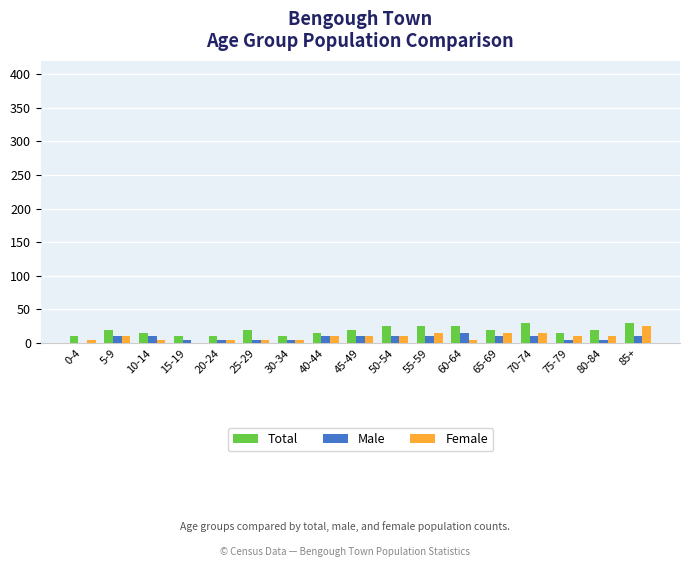

Which series has the largest total across all categories?

Total